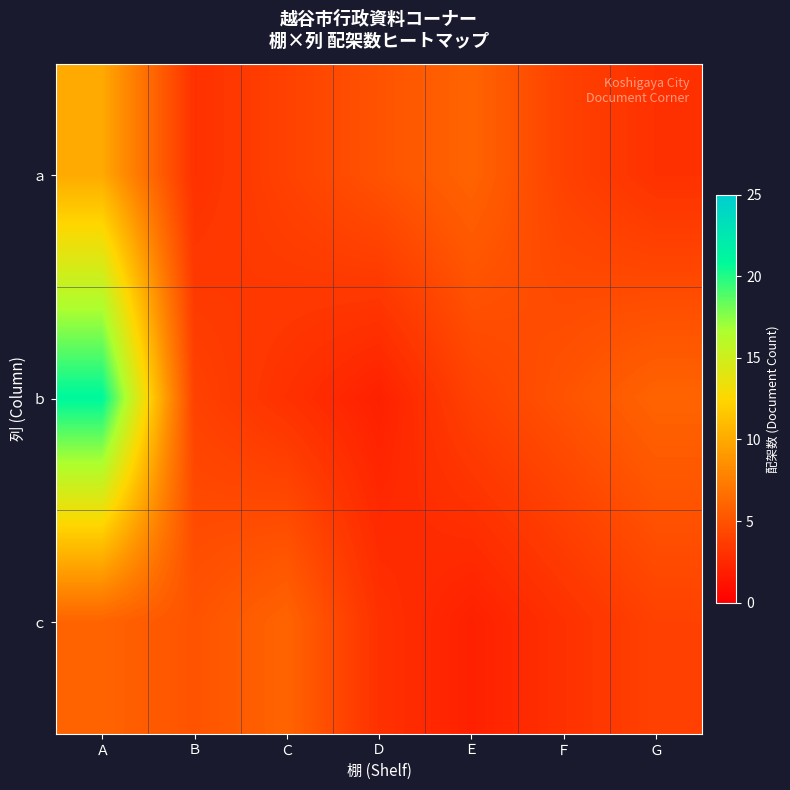

Rank the series at Ａ from highest to lowest value.

ｂ, ａ, ｃ